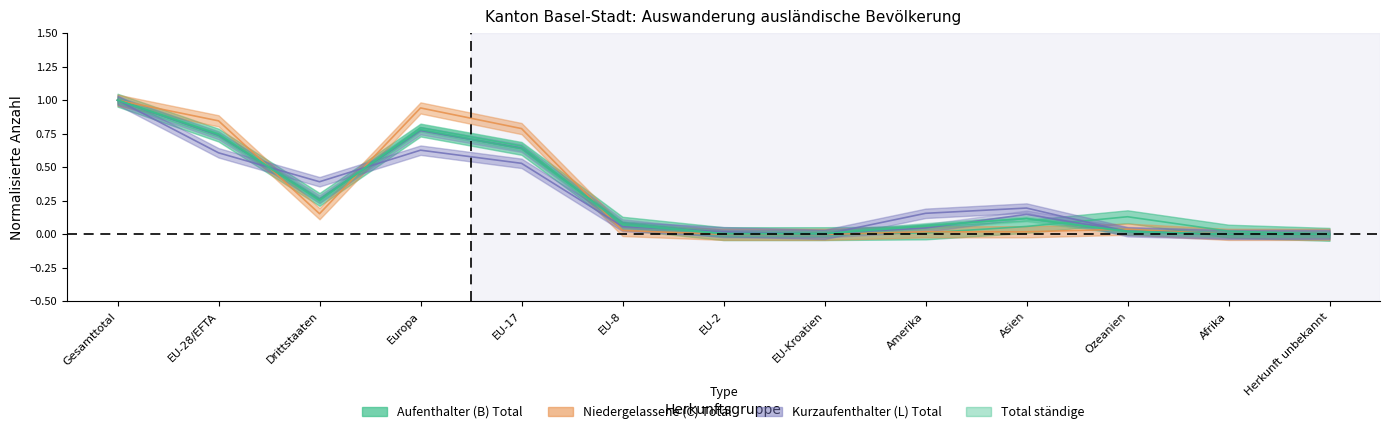

The value of Total ständige at EU-28/EFTA is 0.5. True or false?

False